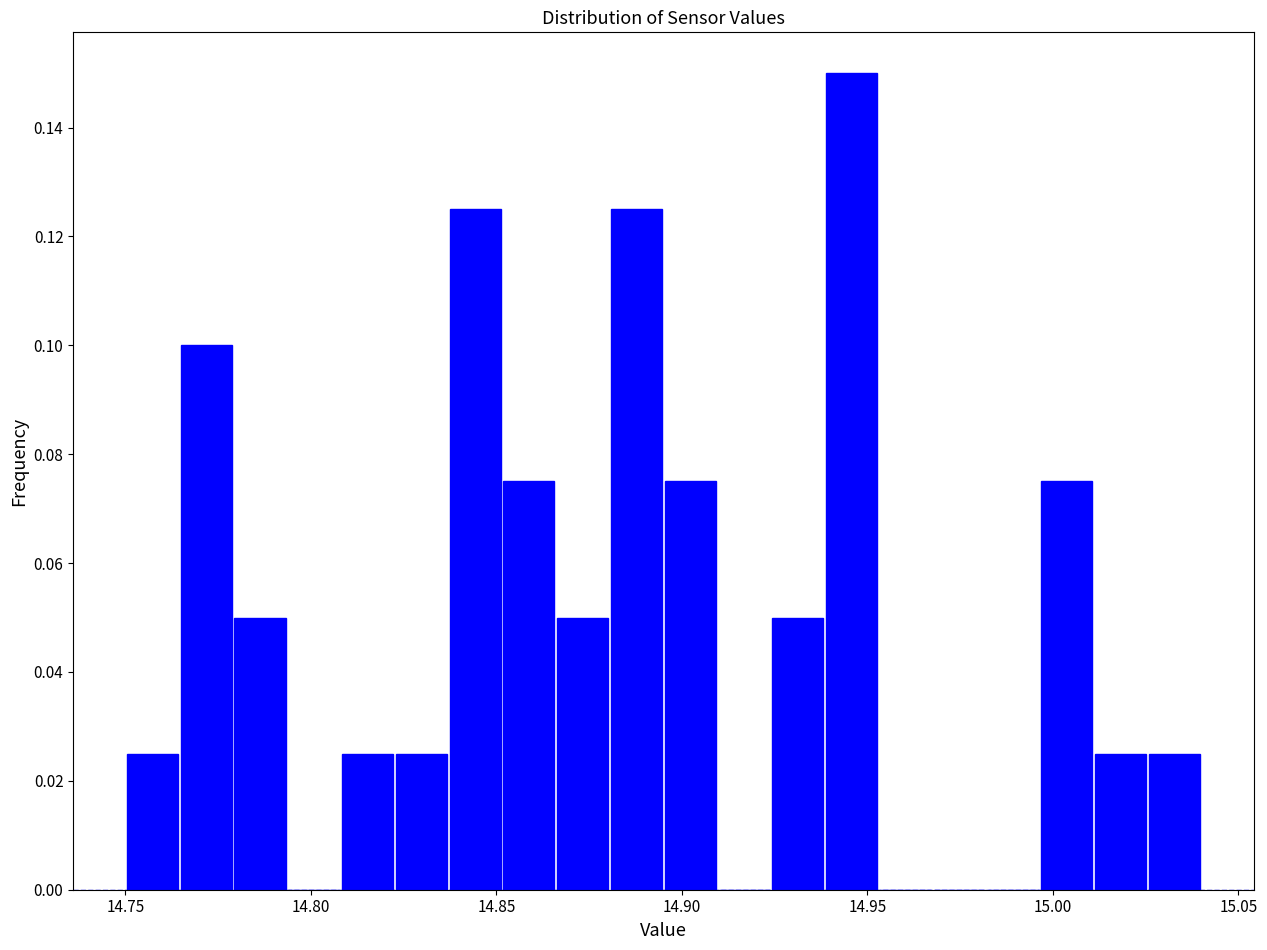

Around what value on the x-axis is the tallest bar? Give the approximate position of its centre, as read against the axis.

14.945